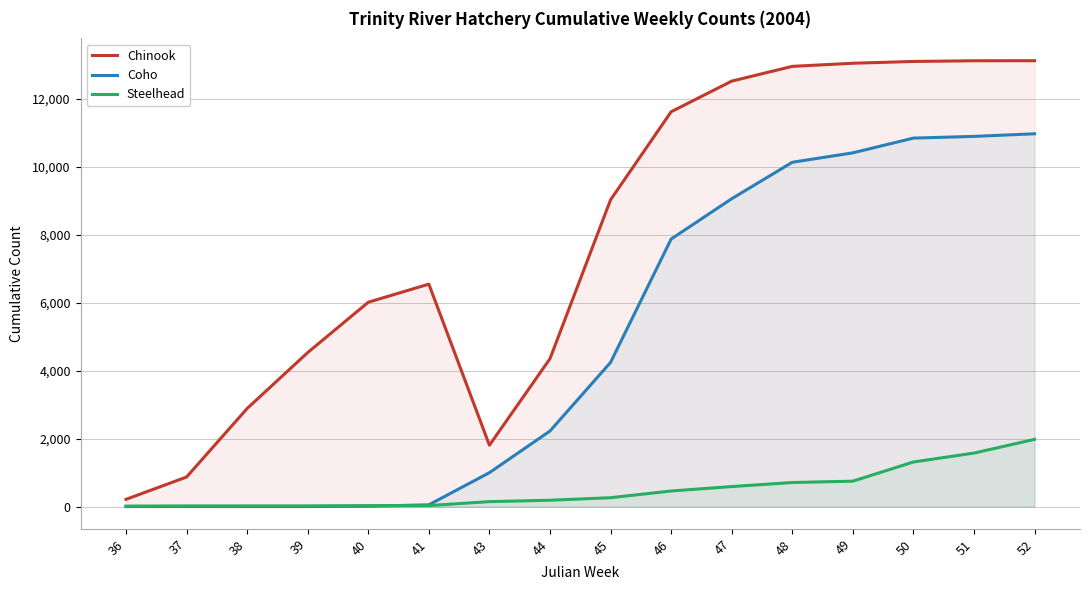

What is the difference between the highest and lowest values at 36?

212